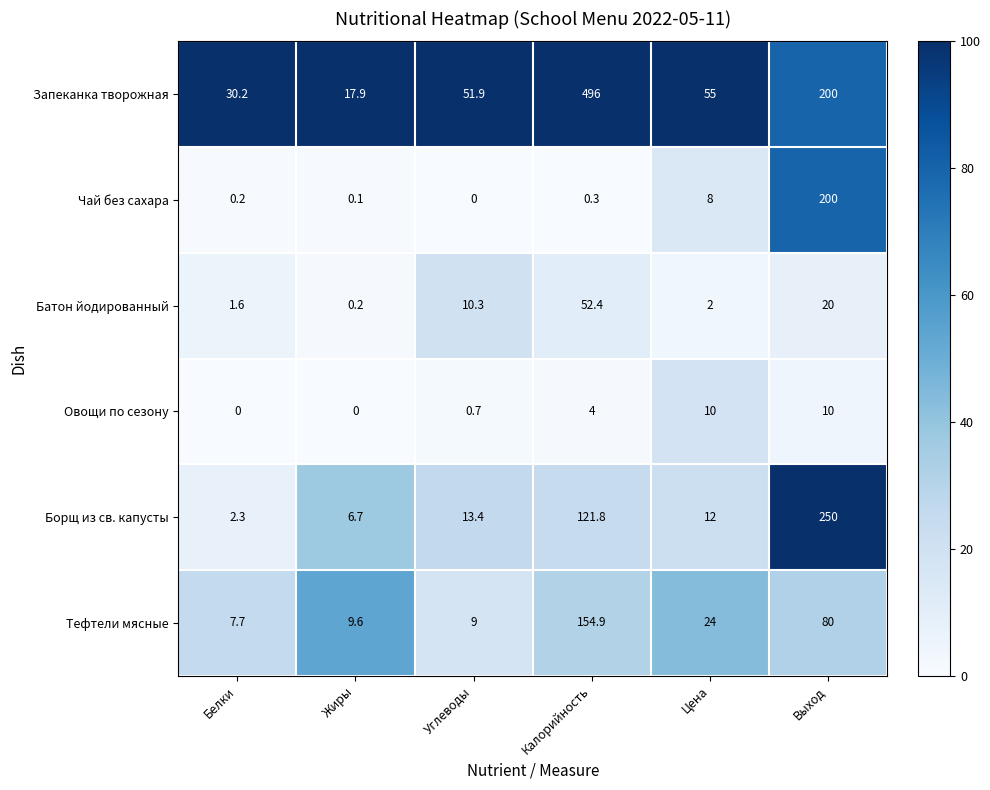

What is the difference between the maximum and minimum values in the Батон йодированный series?

52.2